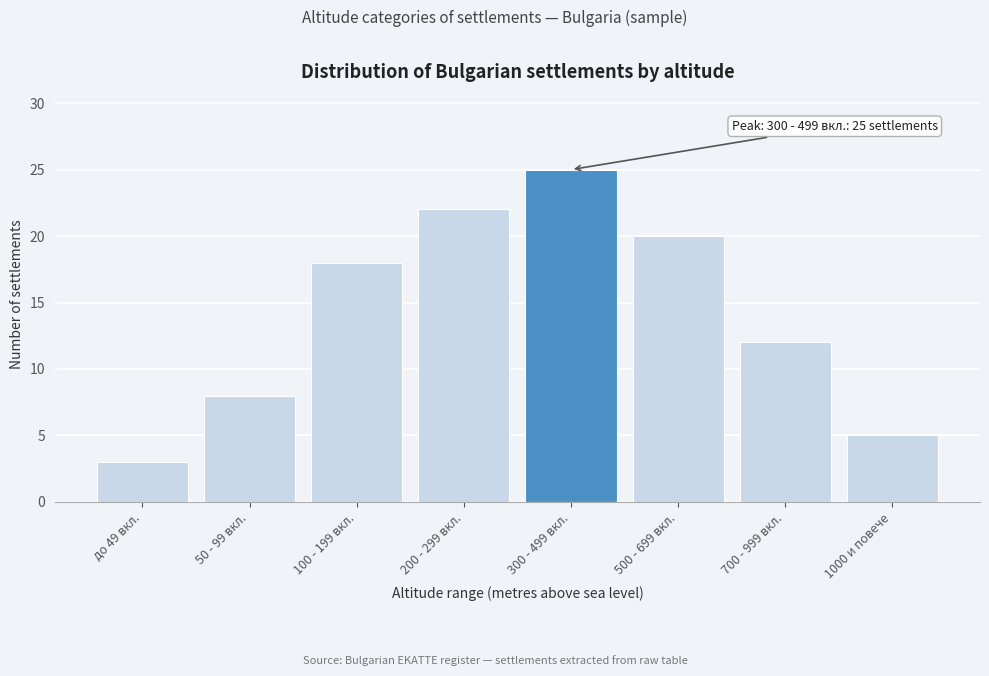

Reading left to right, transcribe all the data shown in this chart.

до 49 вкл.=3	50 - 99 вкл.=8	100 - 199 вкл.=18	200 - 299 вкл.=22	300 - 499 вкл.=25	500 - 699 вкл.=20	700 - 999 вкл.=12	1000 и повече=5